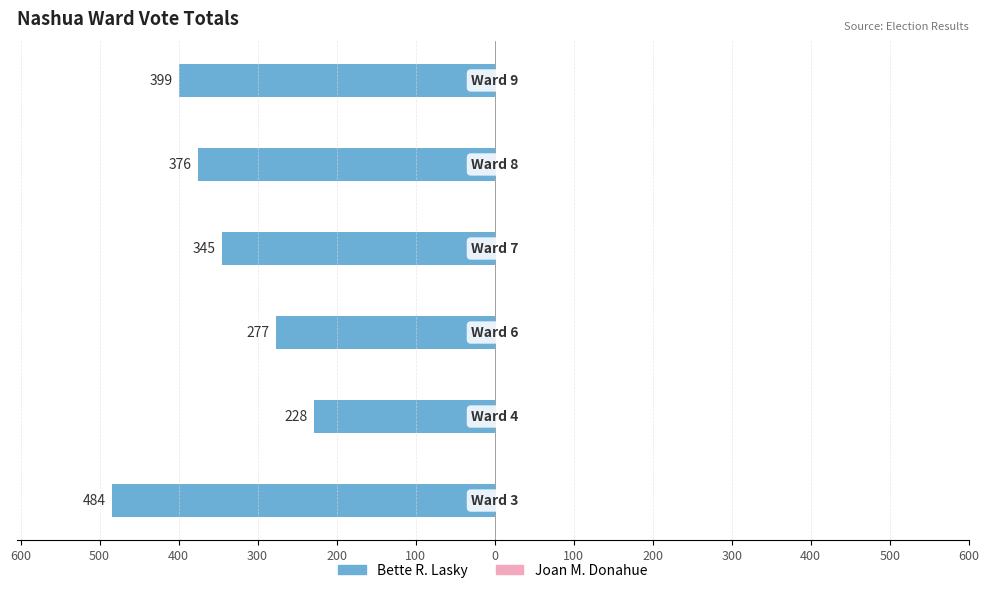

Between 200 and 300, which series saw the biggest shift?

Bette R. Lasky